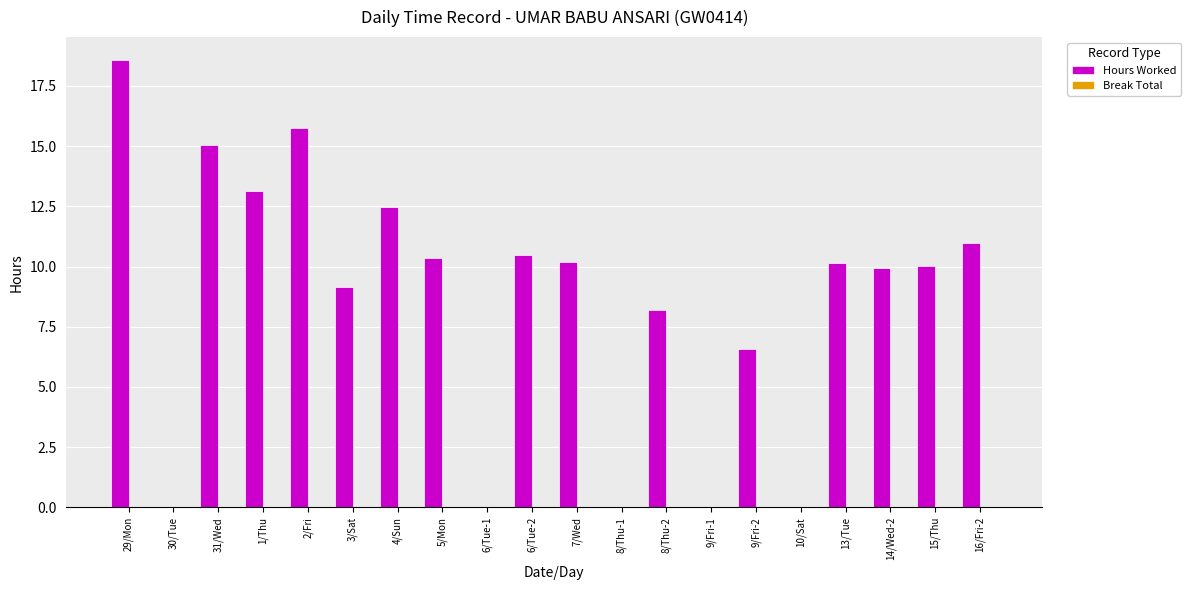

What is the sum of all values?

171.0